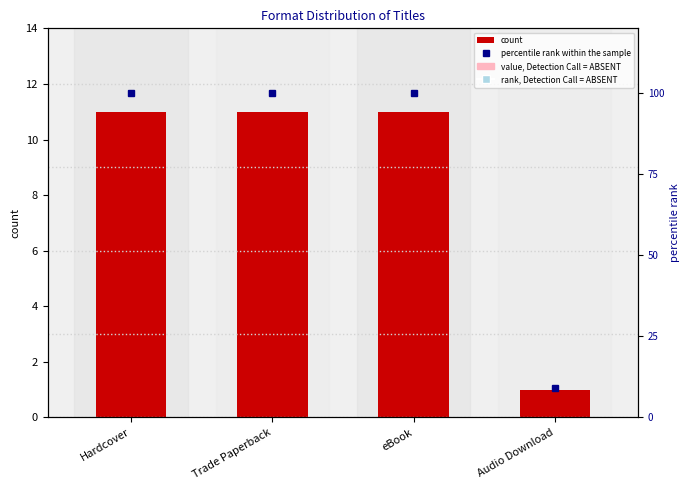

Which category has the lowest value in the count series?

Audio Download